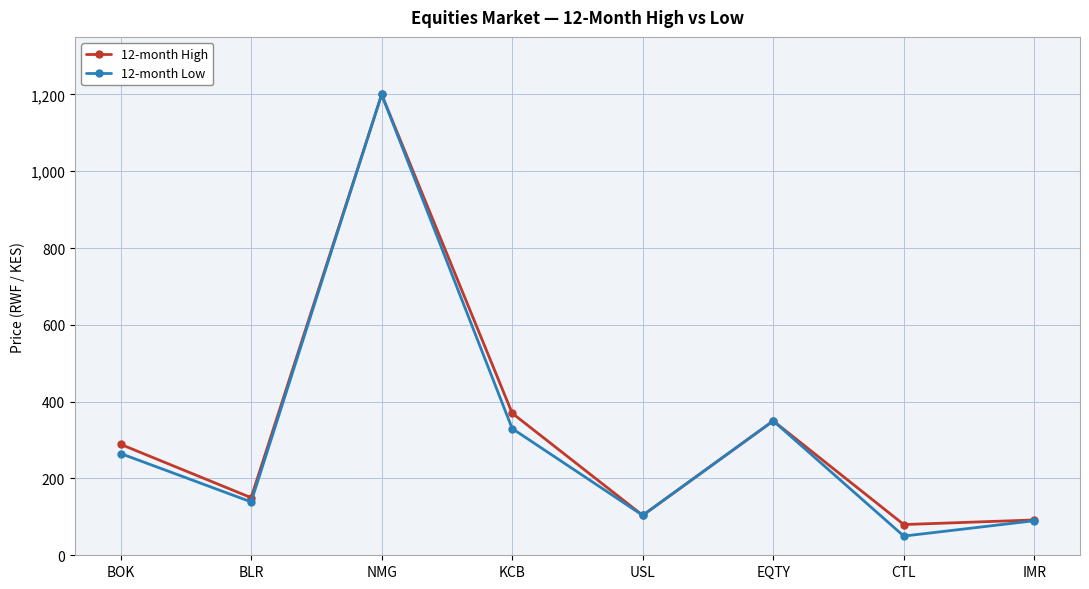

Between NMG and KCB, which series saw the biggest shift?

12-month Low